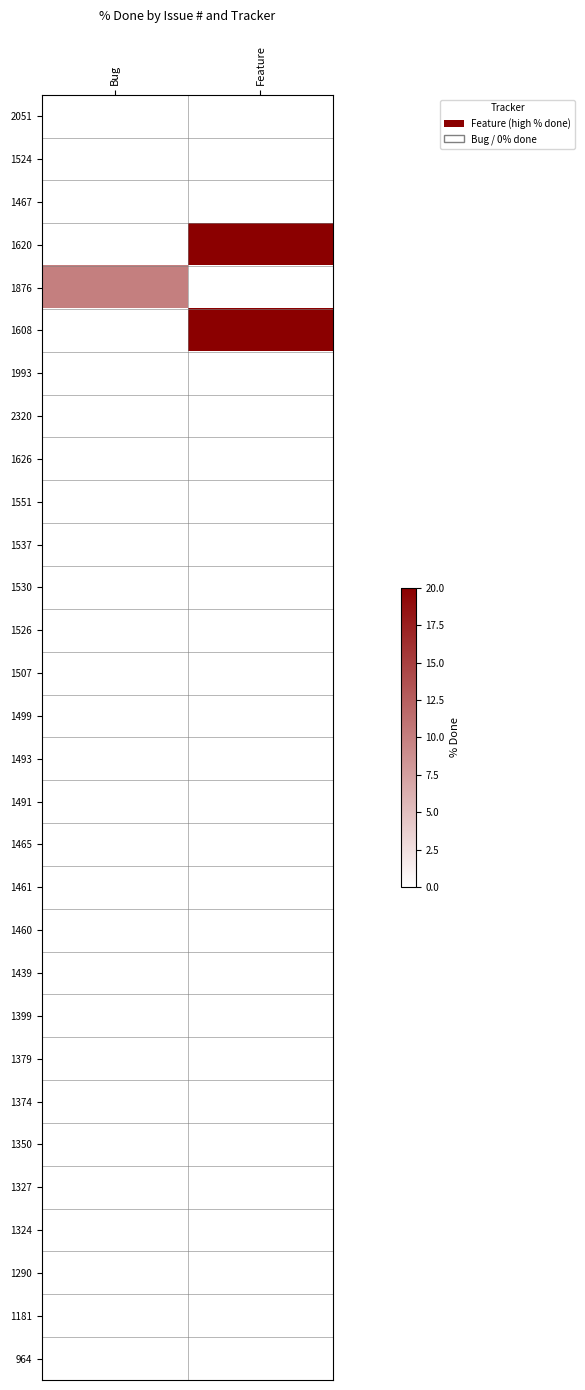

At which category is the sum across all series the highest?

Feature